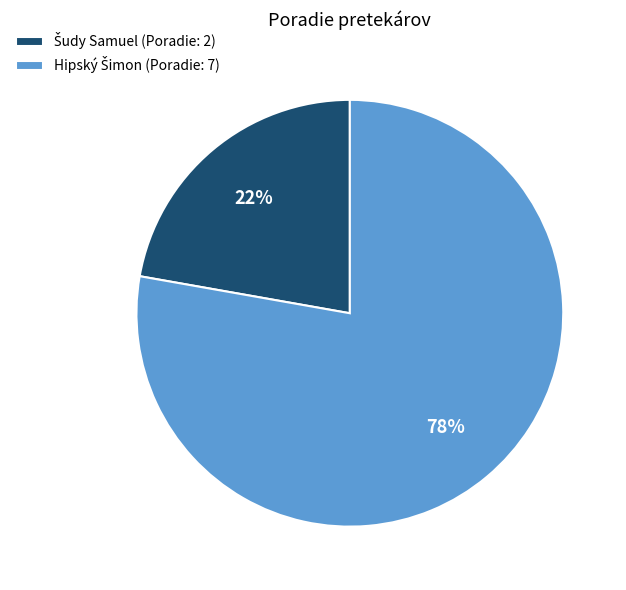

Is there any slice that represents more than half of the pie?

Yes